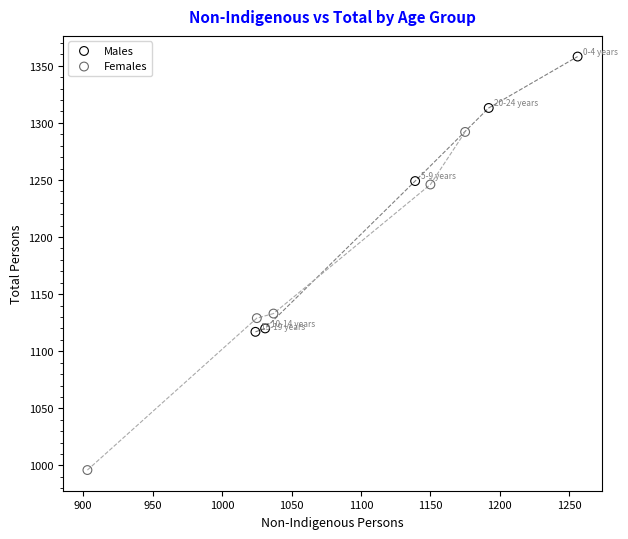

Which series contains the highest Y value?

Males